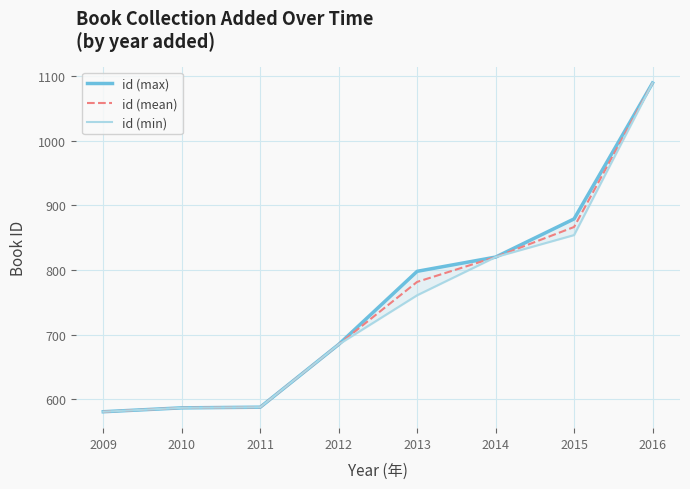

The id (mean) series shows 1354.6 at 2013. True or false?

False